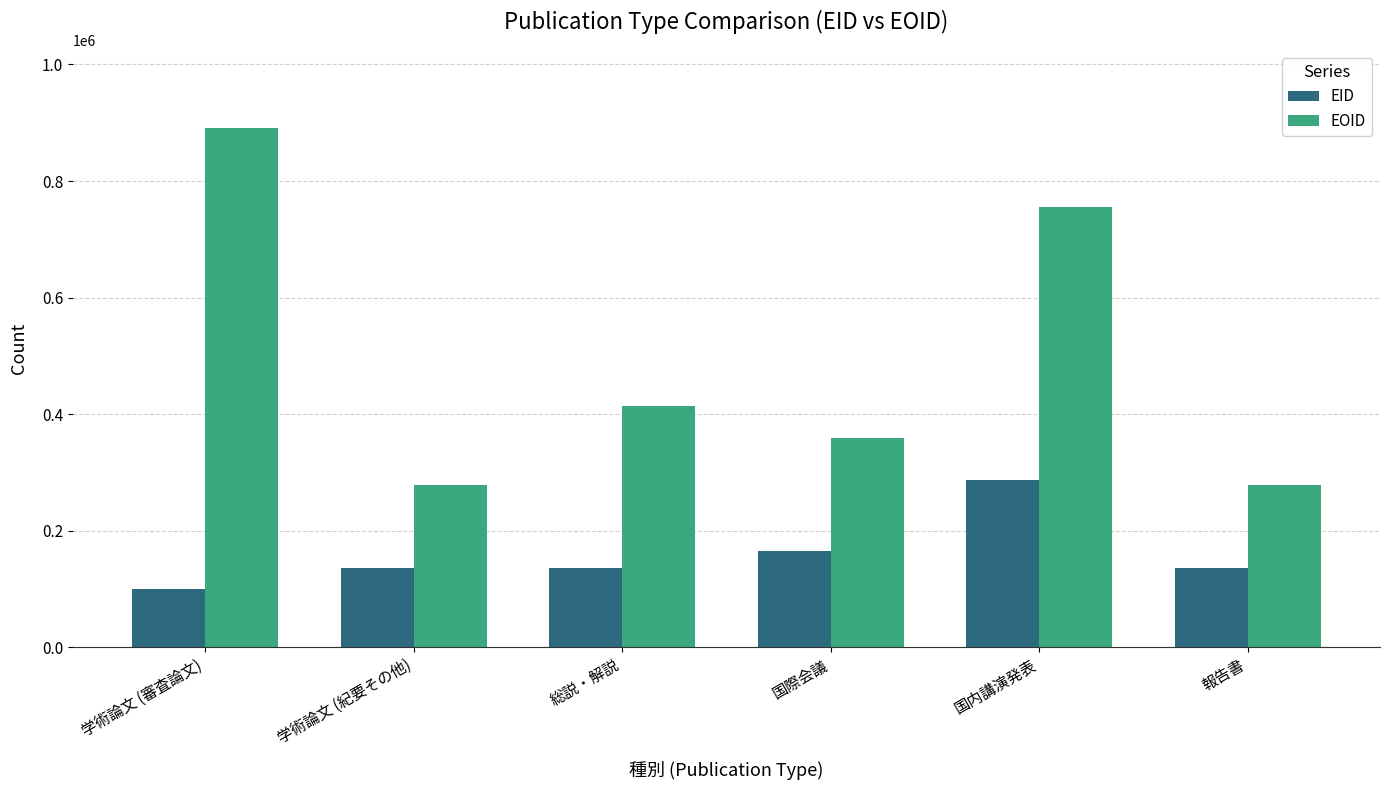

Is it true that EID equals 164823 at 国際会議?

True